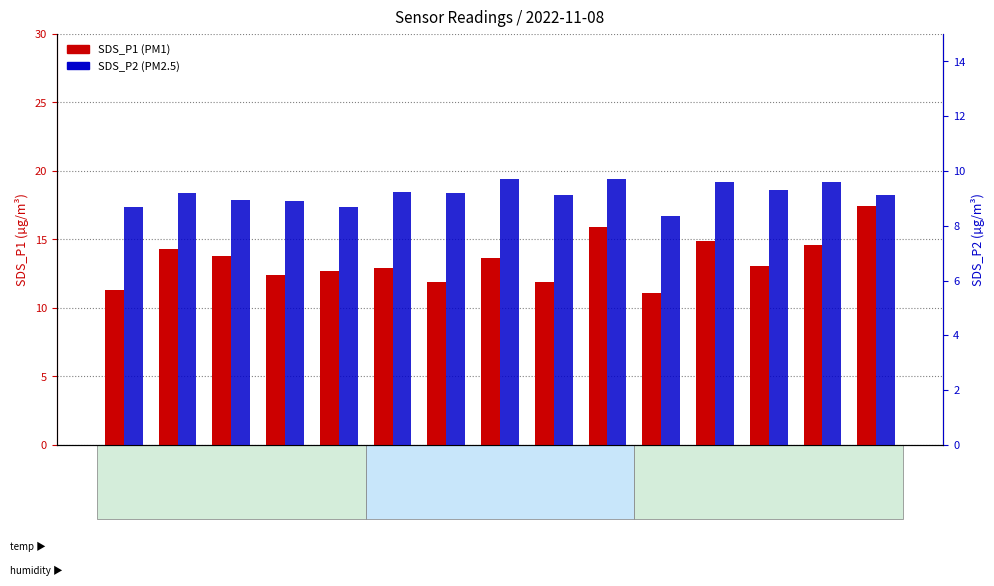

Is it true that SDS_P2 equals 8.7 at 00:03?

True